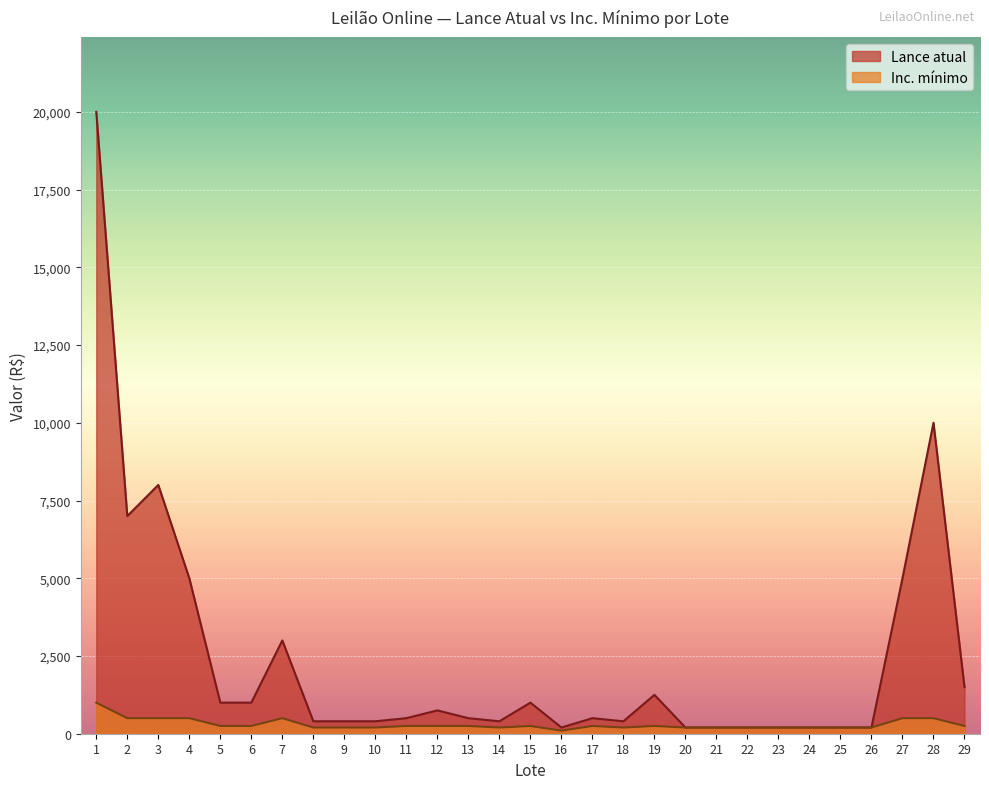

Where is Inc. mínimo nearest to the value 550?

2